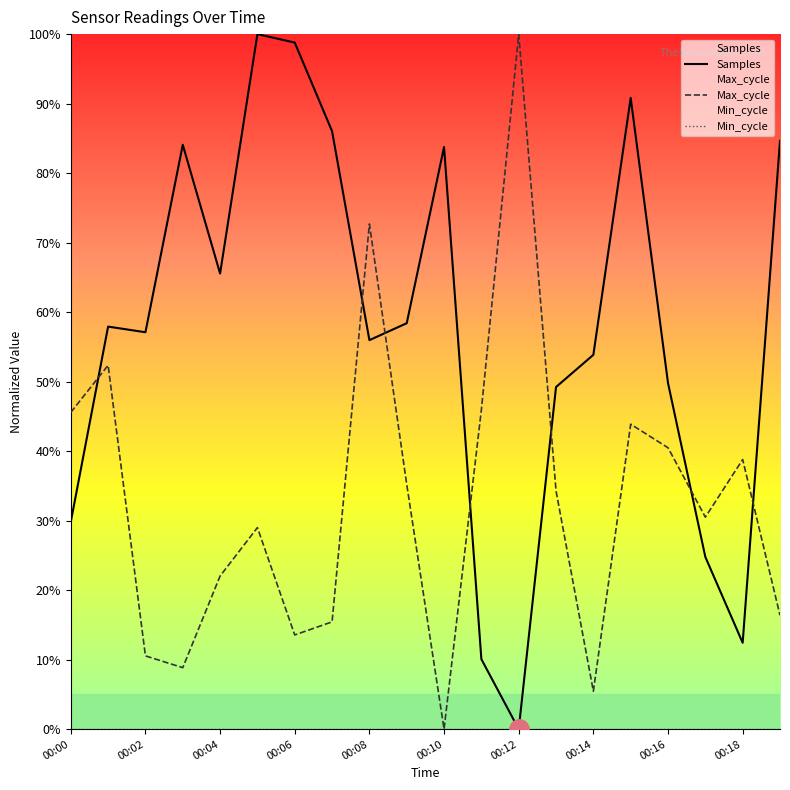

What is the greatest value displayed?

100.0